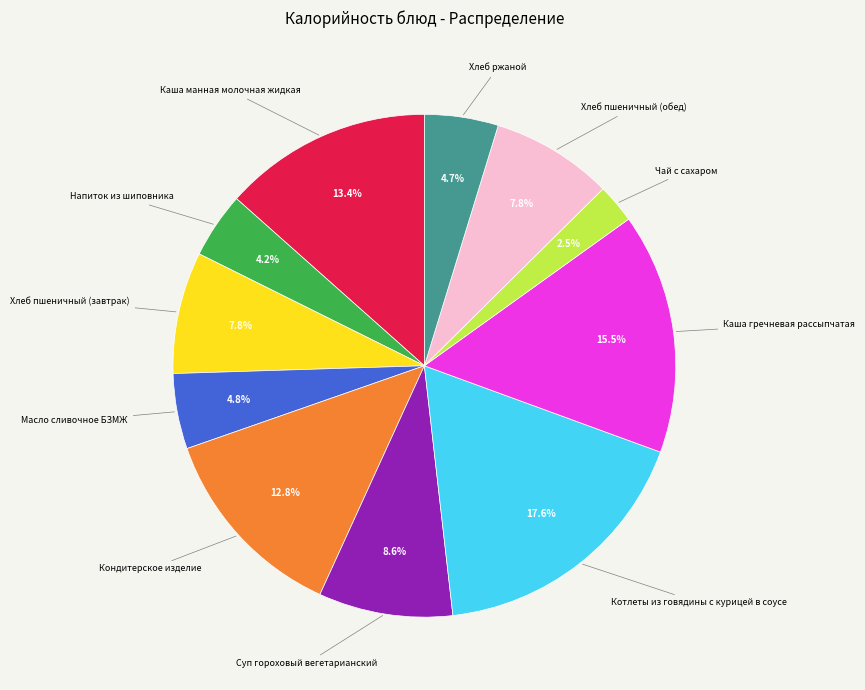

Is there any slice that represents more than half of the pie?

No